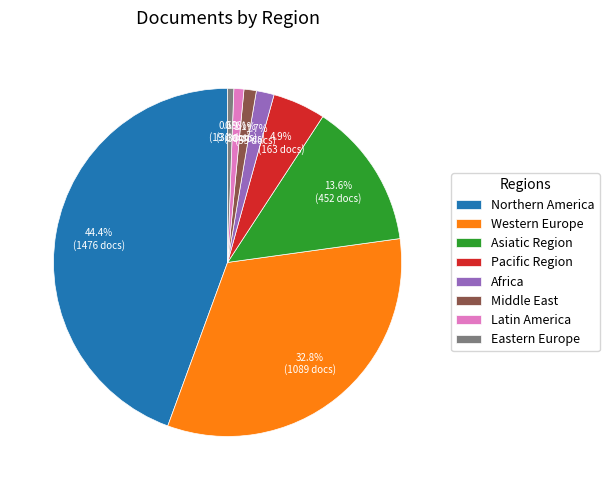

Does any single category account for the majority?

No